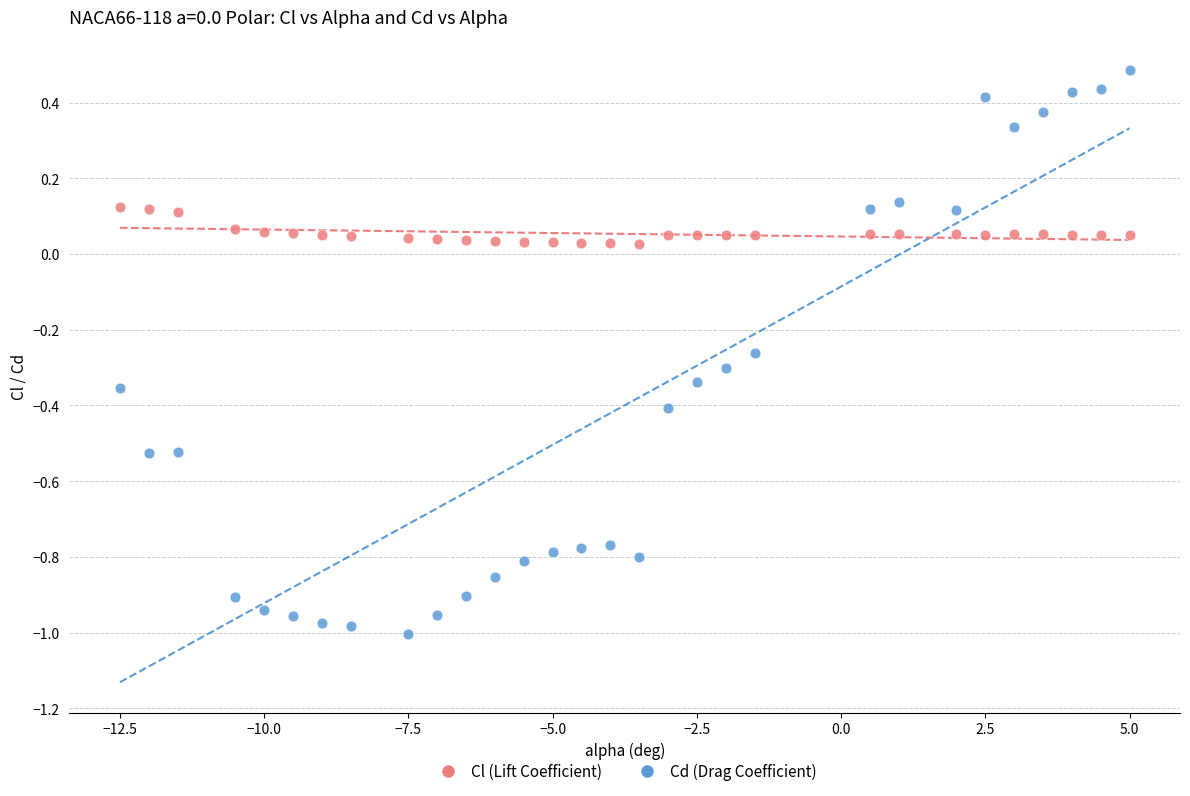

Across all data points, what is the range of Y values (max minus min)?

1.5